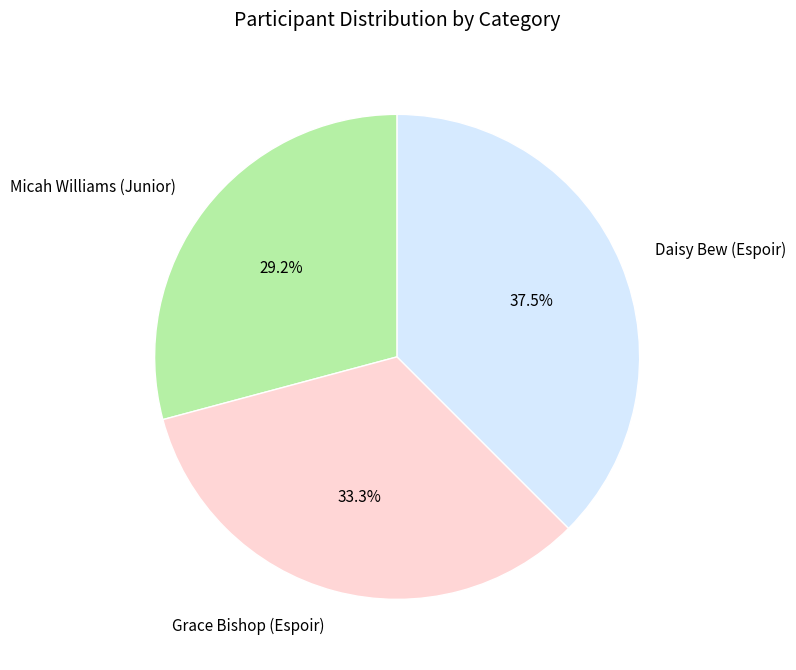

To the nearest percent, what is the combined percentage of Daisy Bew (Espoir) and Grace Bishop (Espoir)?

71%